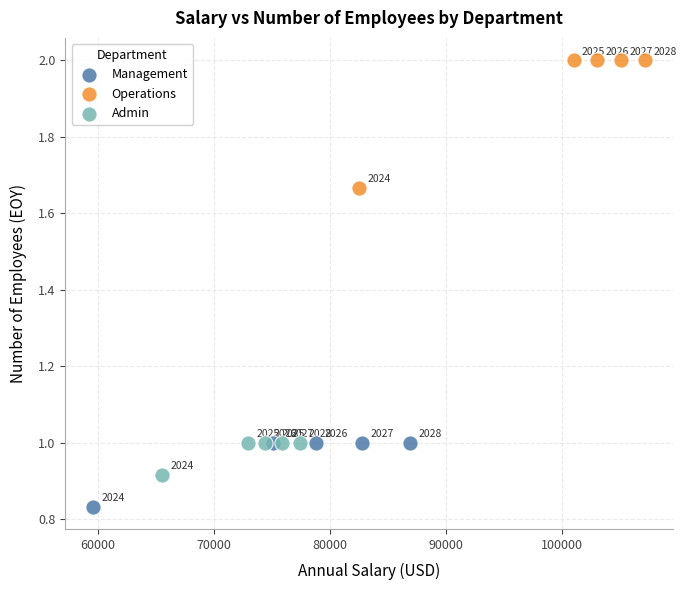

Which series contains the lowest Y value?

Management